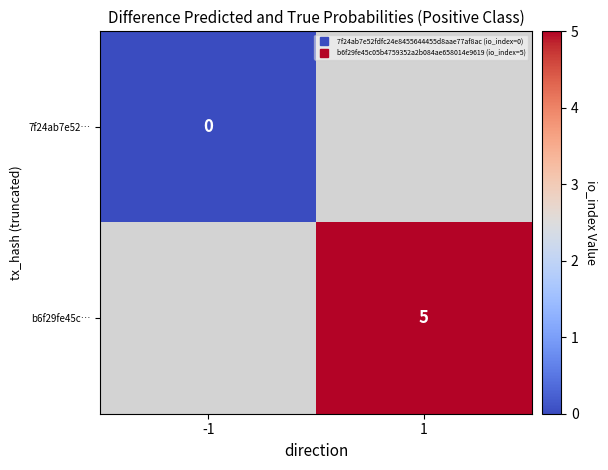

Between 1 and -1, which is larger?

-1